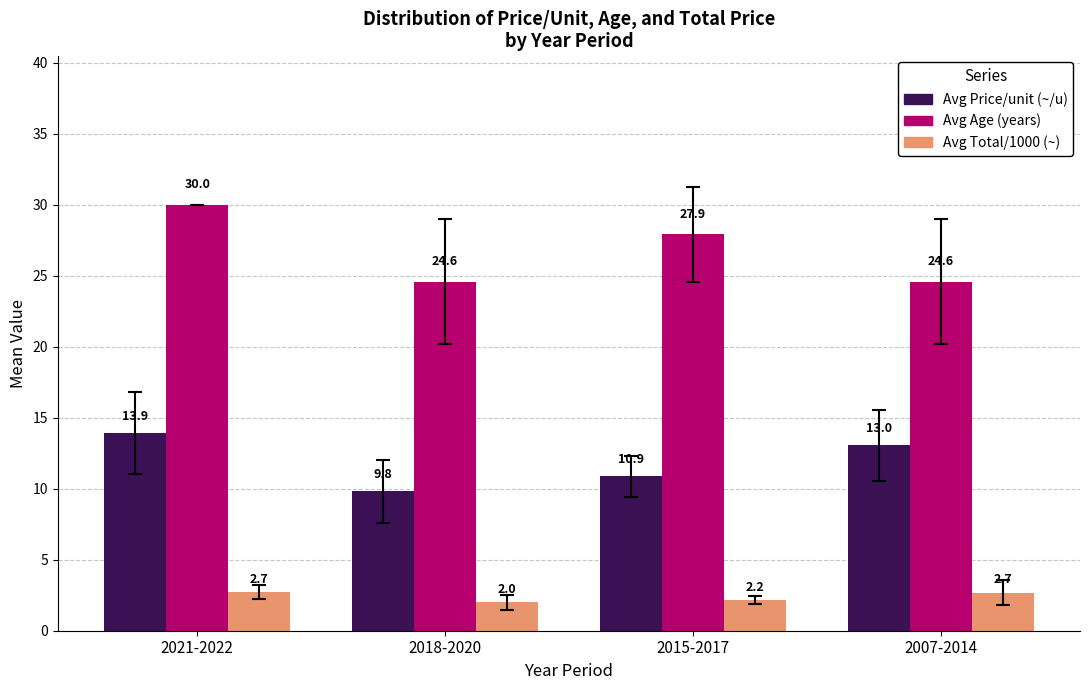

What is the sum of all Avg Total/1000 (~) values?

9.6